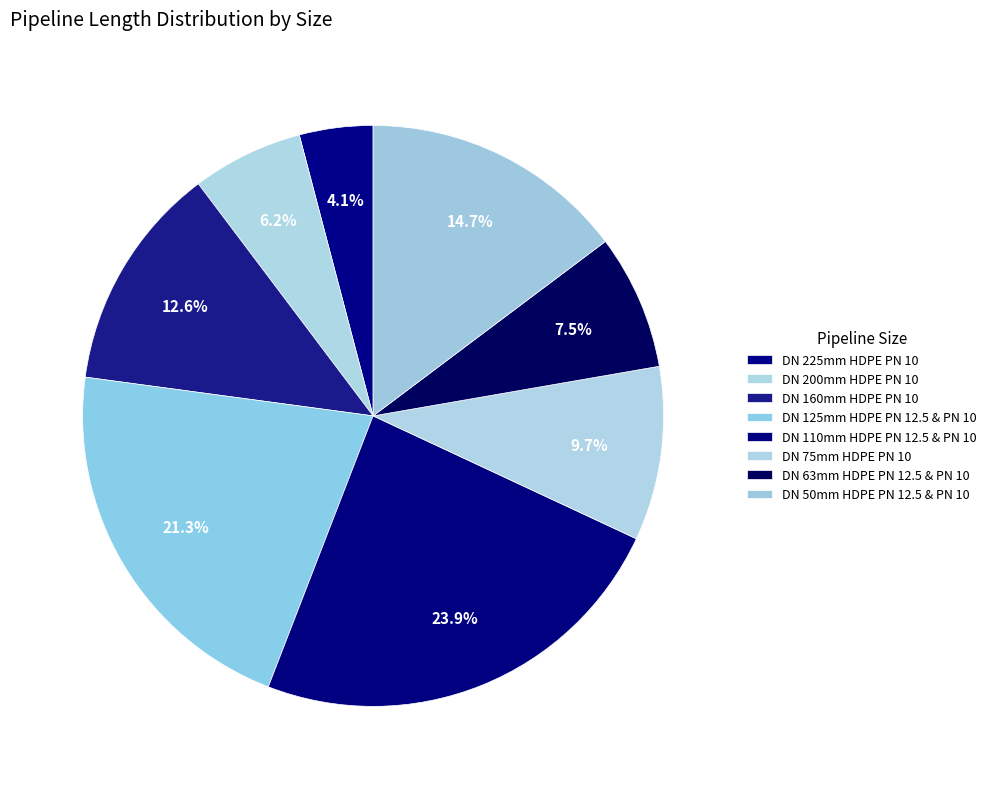

How many slices are in this pie chart?

8